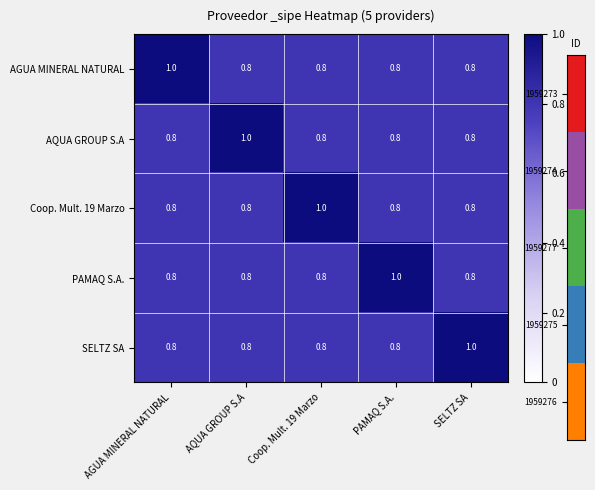

Reading right to left, list all the values displayed in this chart.

AGUA MINERAL NATURAL: SELTZ SA=0.8	PAMAQ S.A.=0.8	Coop. Mult. 19 Marzo=0.8	AQUA GROUP S.A=0.8	AGUA MINERAL NATURAL=1.0
AQUA GROUP S.A: SELTZ SA=0.8	PAMAQ S.A.=0.8	Coop. Mult. 19 Marzo=0.8	AQUA GROUP S.A=1.0	AGUA MINERAL NATURAL=0.8
Coop. Mult. 19 Marzo: SELTZ SA=0.8	PAMAQ S.A.=0.8	Coop. Mult. 19 Marzo=1.0	AQUA GROUP S.A=0.8	AGUA MINERAL NATURAL=0.8
PAMAQ S.A.: SELTZ SA=0.8	PAMAQ S.A.=1.0	Coop. Mult. 19 Marzo=0.8	AQUA GROUP S.A=0.8	AGUA MINERAL NATURAL=0.8
SELTZ SA: SELTZ SA=1.0	PAMAQ S.A.=0.8	Coop. Mult. 19 Marzo=0.8	AQUA GROUP S.A=0.8	AGUA MINERAL NATURAL=0.8